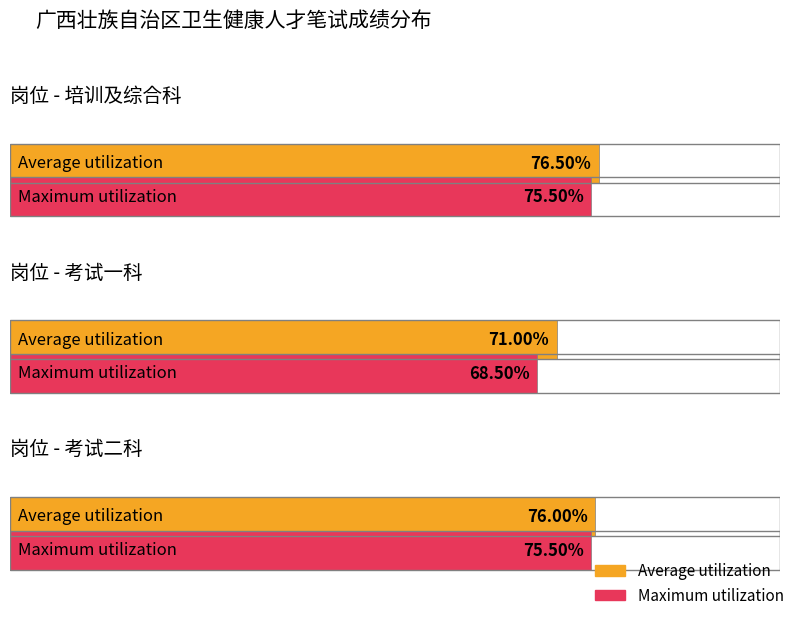

What position from the right is 考试二科?

1